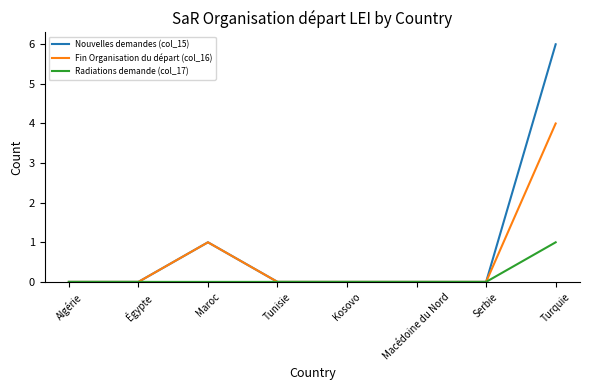

Which series has the largest range (max minus min)?

Nouvelles demandes (col_15)